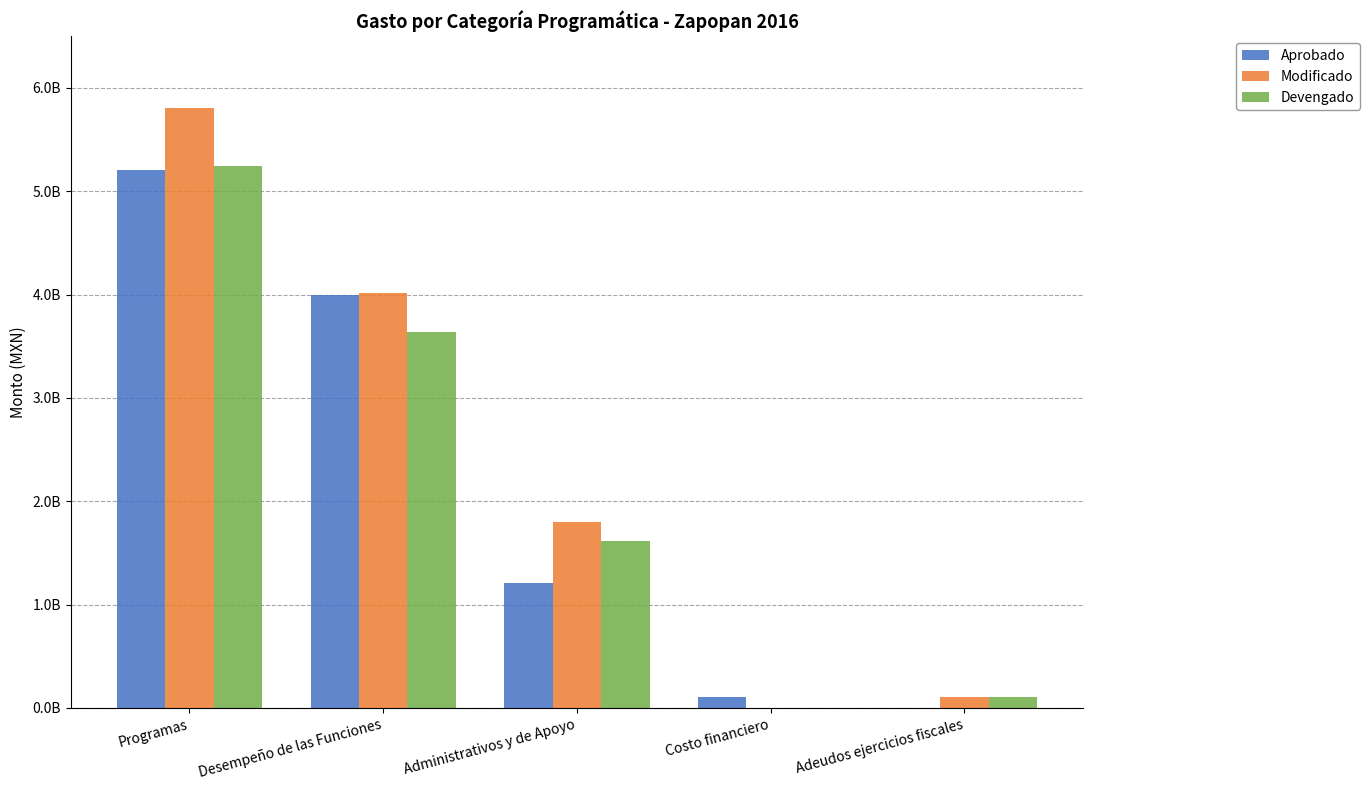

What is the difference between the second highest and minimum values in the Modificado series?

4011553774.0